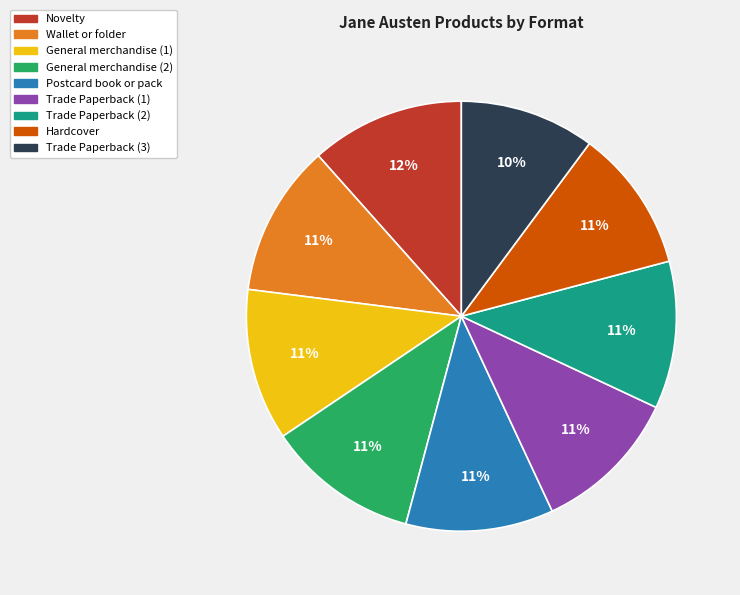

To the nearest percent, what is the average slice percentage?

11%